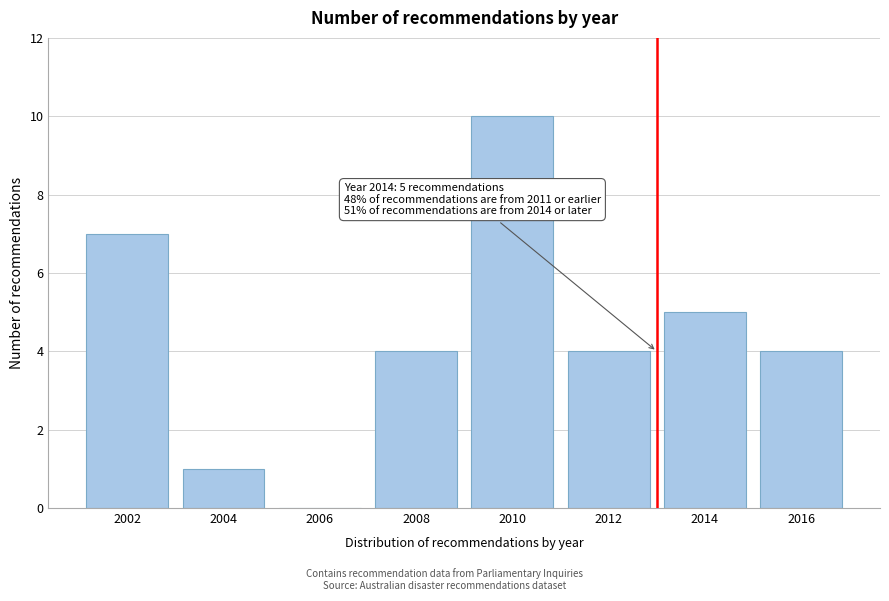

Reading left to right, what are all the values shown in this chart?

2002=7	2004=1	2006=0	2008=4	2010=10	2012=4	2014=5	2016=4